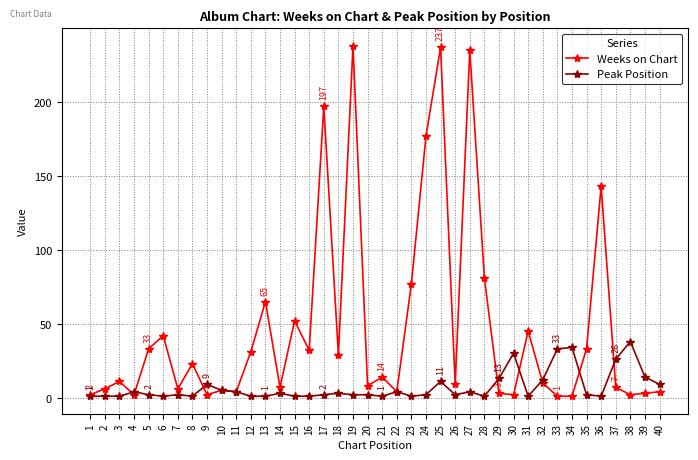

What is the difference between the maximum and minimum values in the Weeks on Chart series?

237